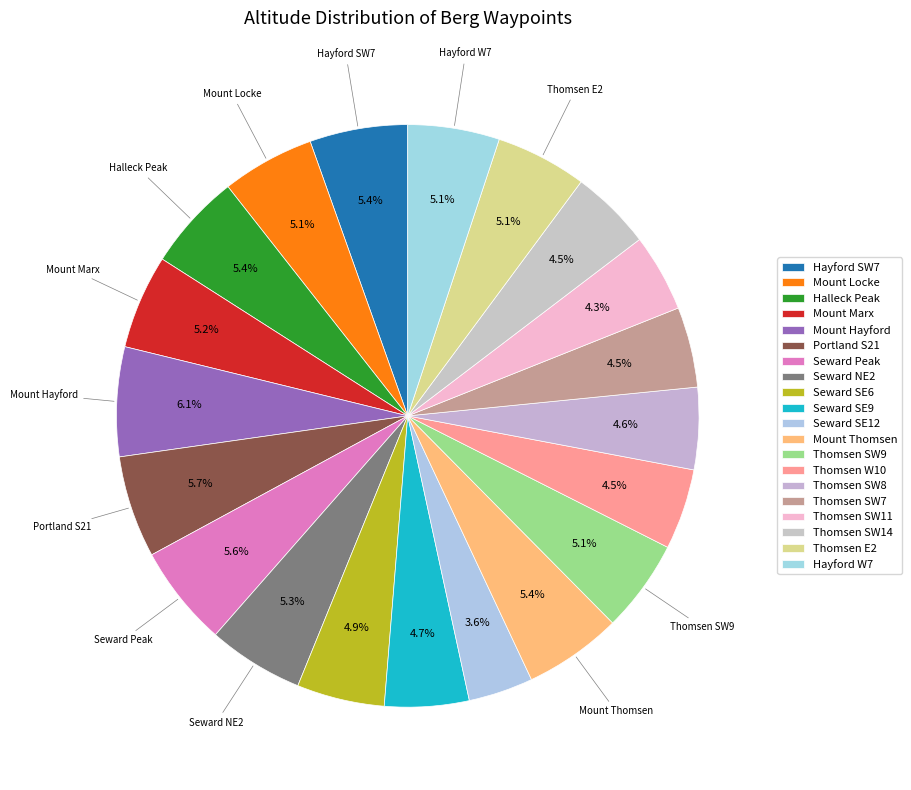

To the nearest percent, what is the combined percentage of Seward Peak and Mount Hayford?

12%